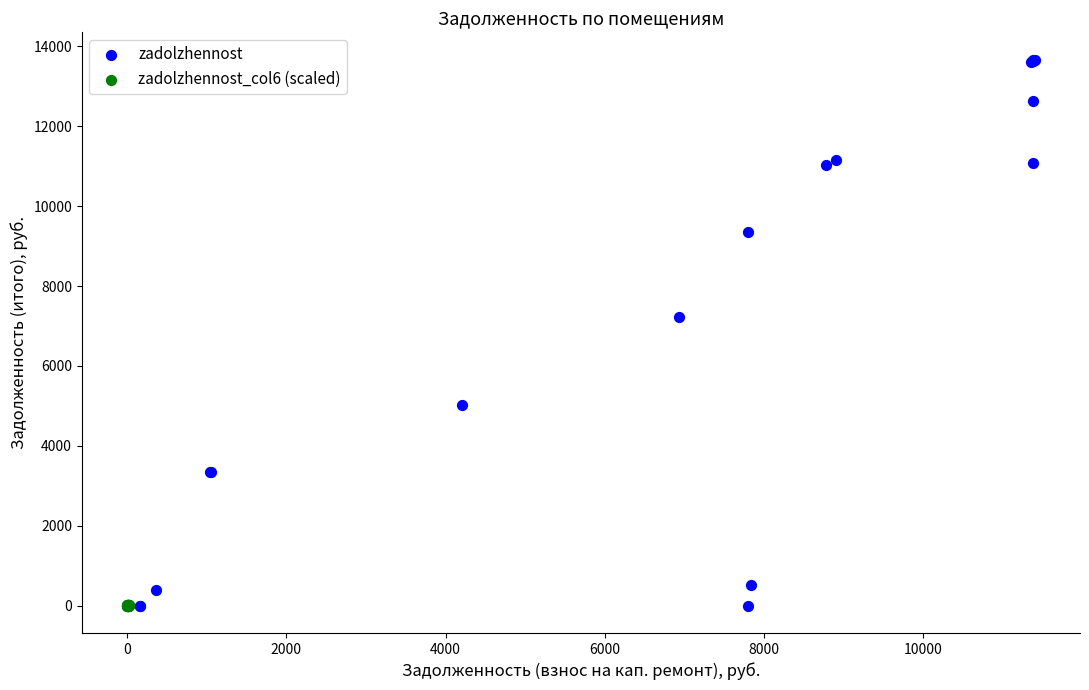

Which series reaches the maximum Y coordinate?

zadolzhennost